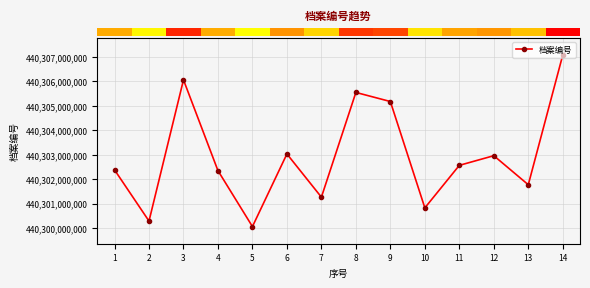

Where is the data nearest to the value 440303564709?

6